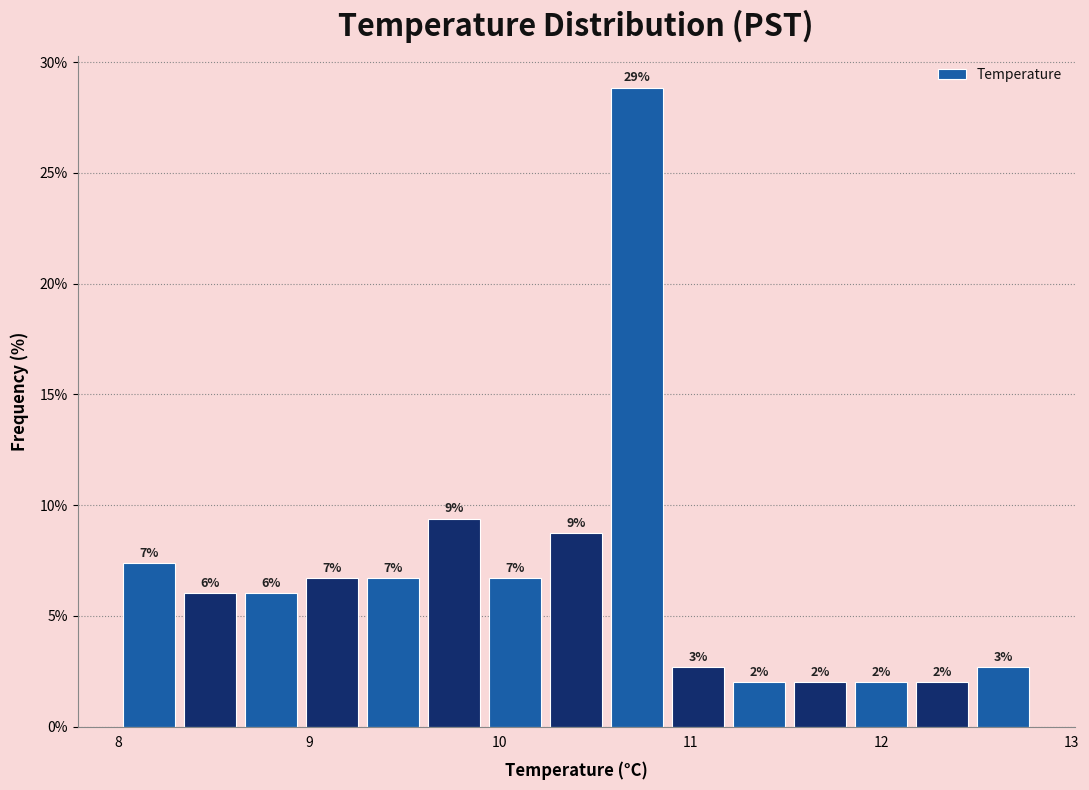

Around what value on the x-axis is the tallest bar? Give the approximate position of its centre, as read against the axis.

10.7